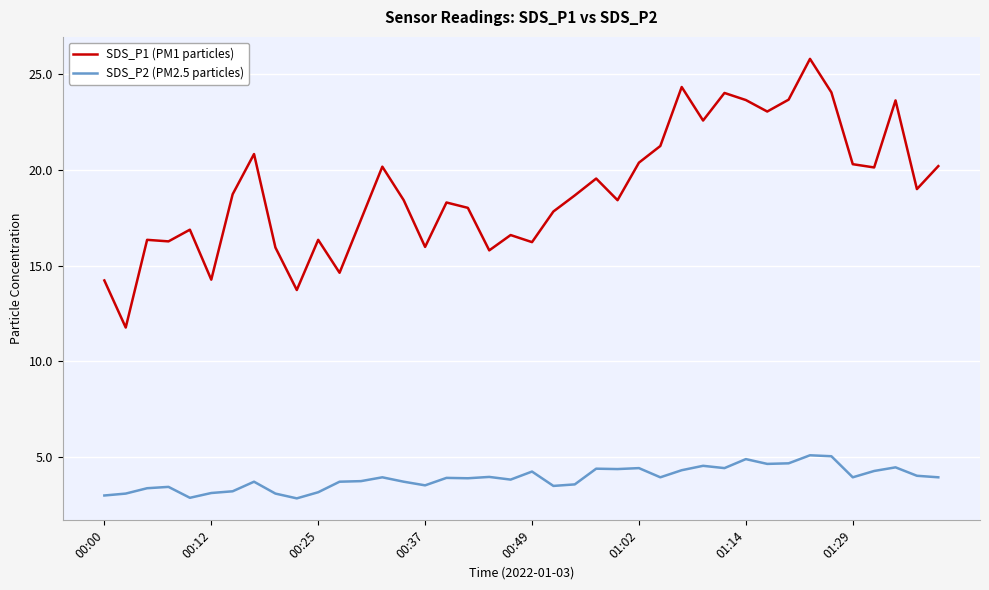

What is the difference between the second highest and second lowest values in the SDS_P1 (PM1 particles) series?

10.6